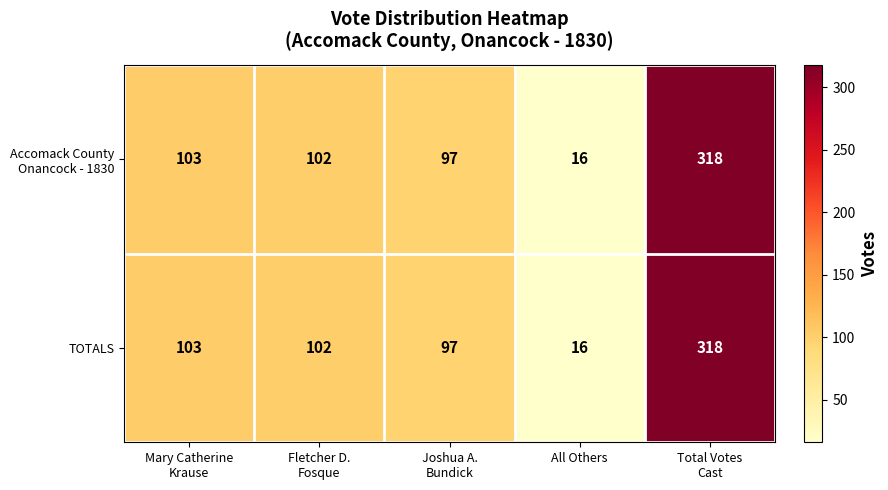

How many distinct data groups are displayed?

2